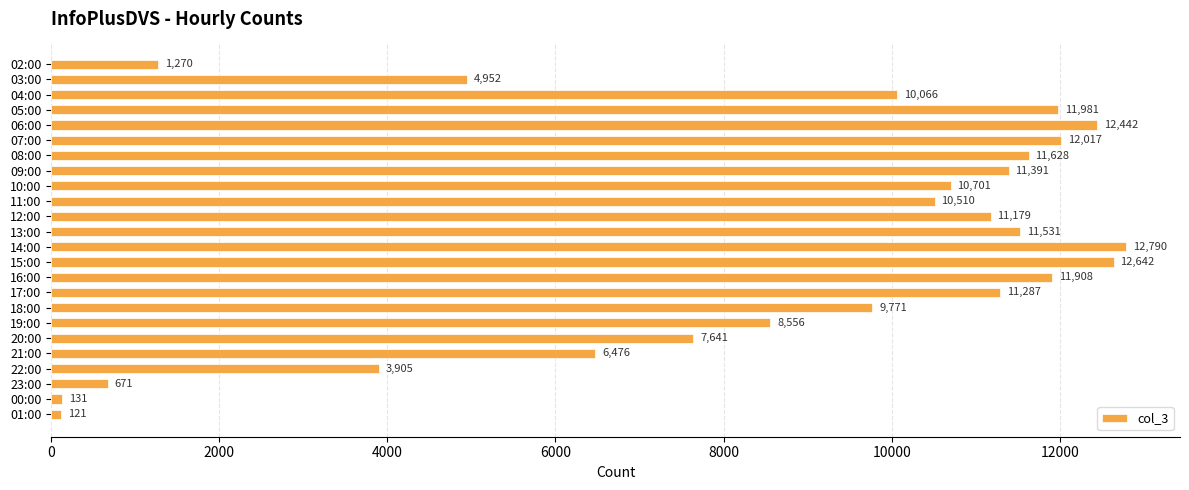

True or false: the data shows 12017 at 07:00.

True